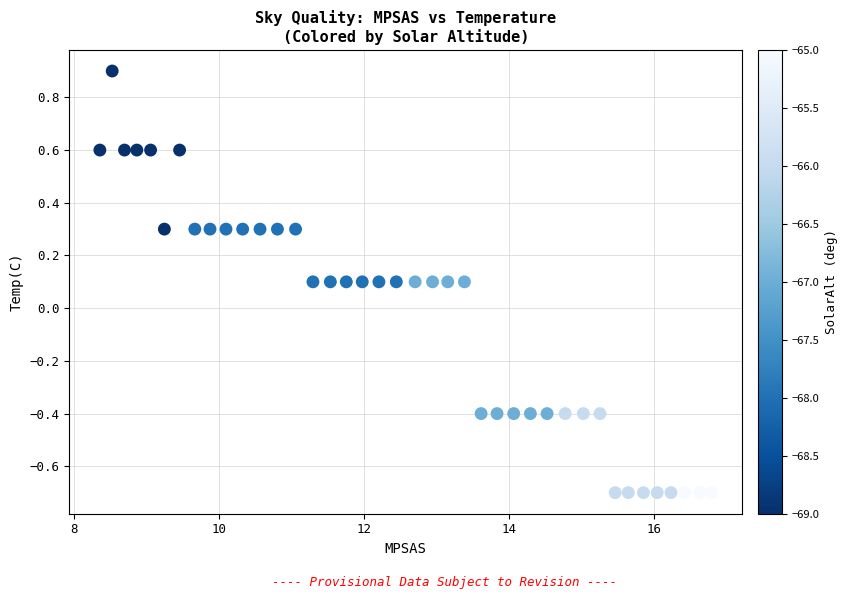

What is the range of X values (max minus min)?

8.4